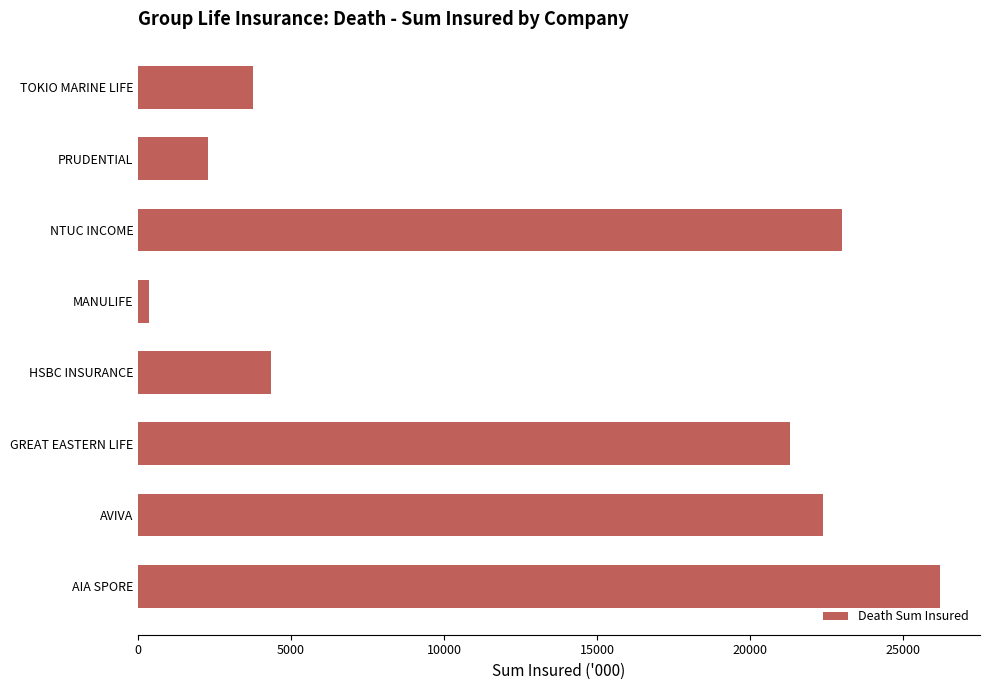

Count the number of categories in the chart.

8